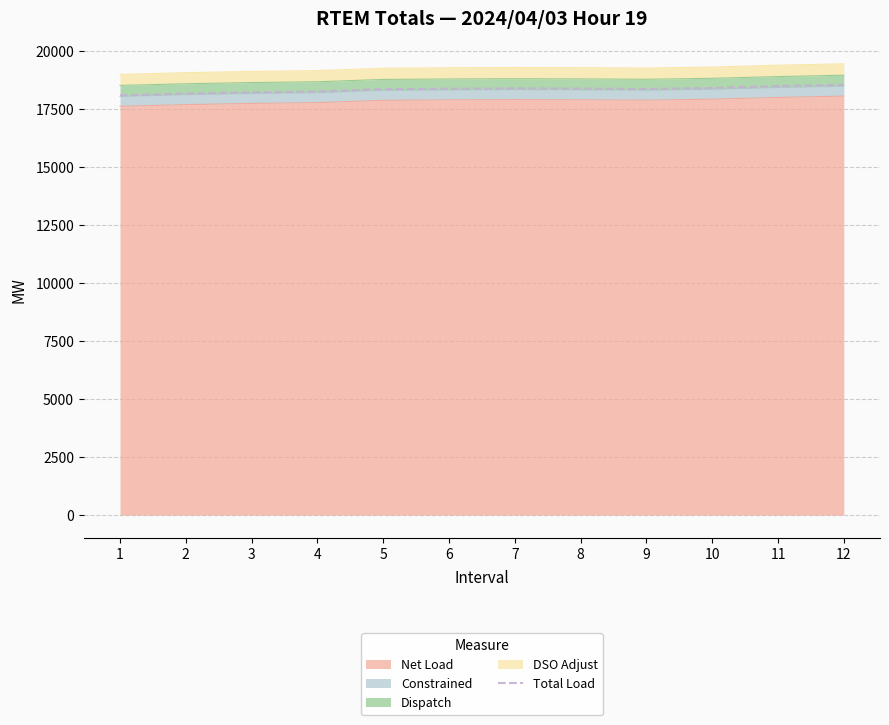

True or false: the data shows 3784.9 at 10.

False